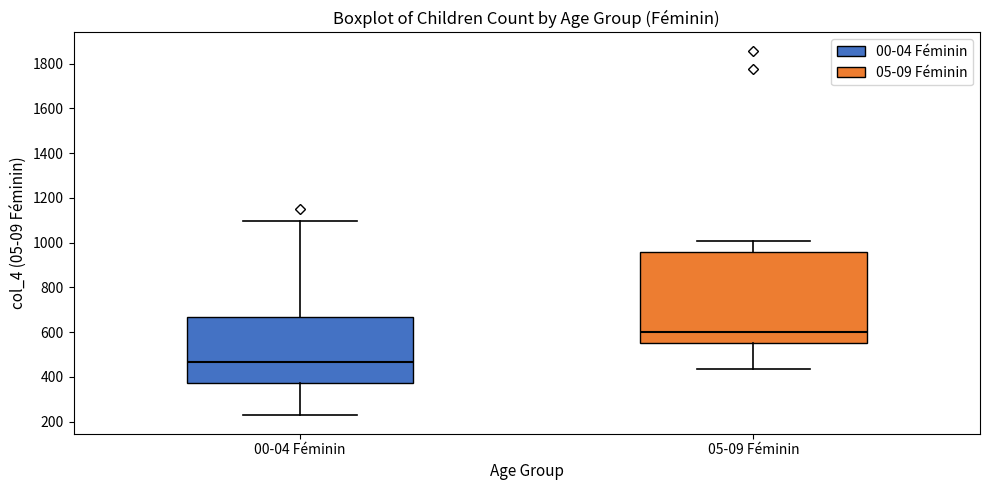

Comparing the boxes themselves (not the whiskers), which one is the tallest?

05-09 Féminin